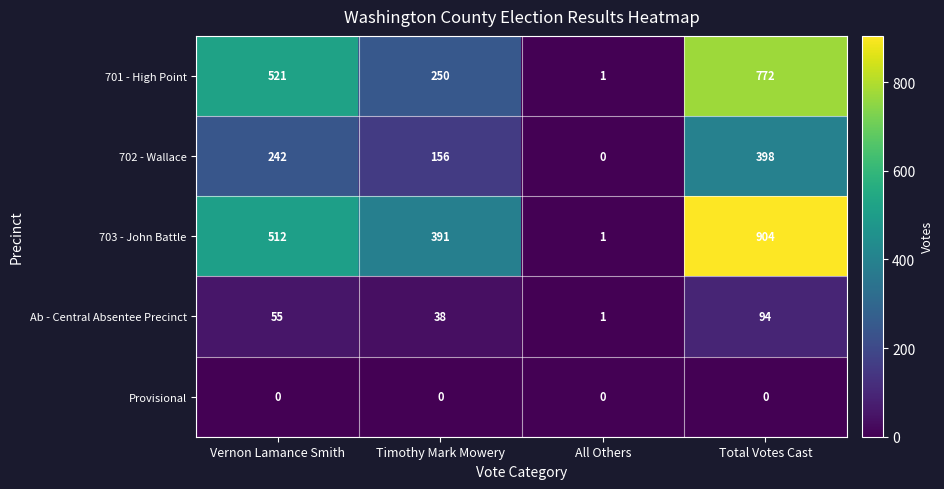

Where is Ab - Central Absentee Precinct nearest to the value 47?

Vernon Lamance Smith